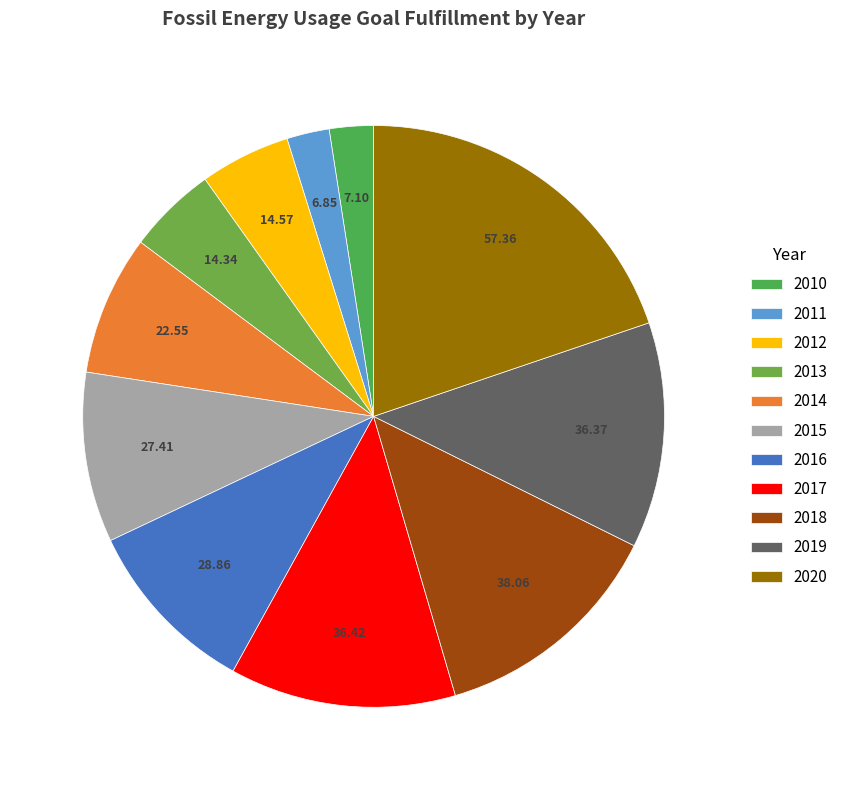

Count the number of slices in the pie.

11